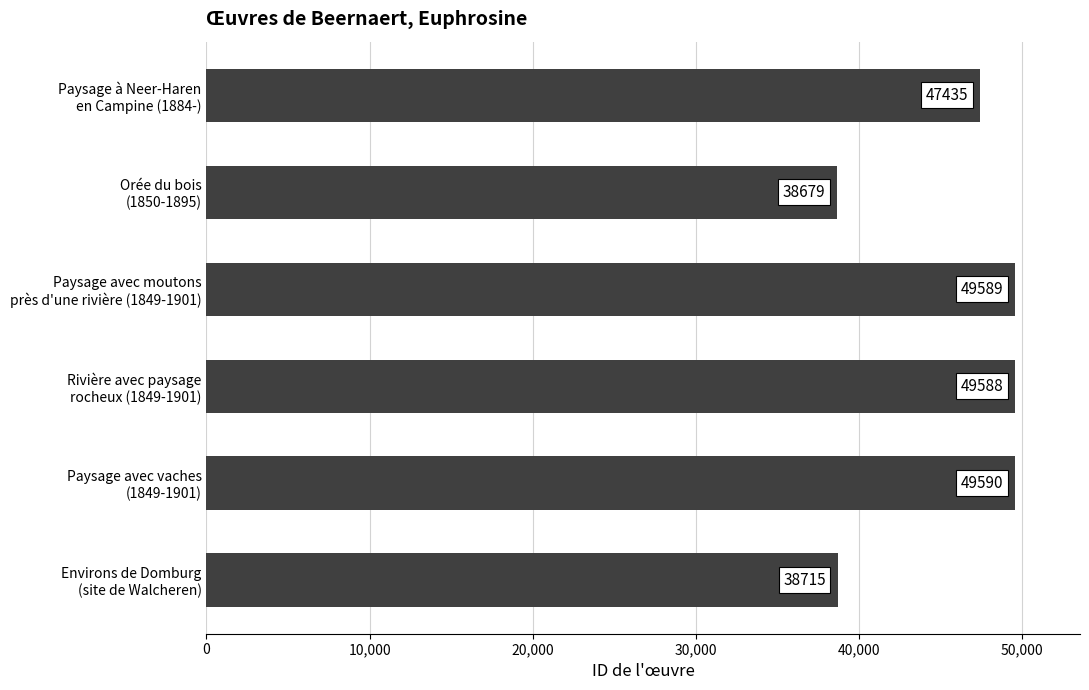

Reading top to bottom, transcribe all the data shown in this chart.

47435	38679	49589	49588	49590	38715